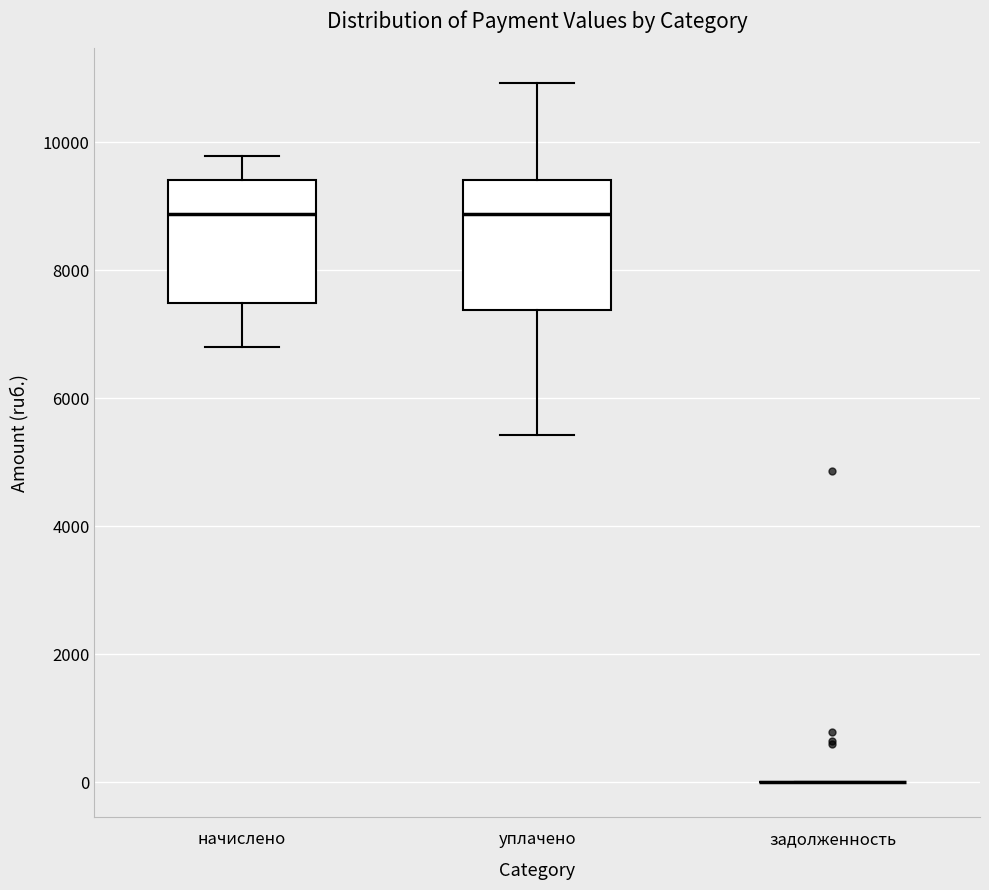

Where does the median line of the box for начислено sit on the y-axis? The values are not printed on the chart, so give them approximately, as read against the axis.

8800